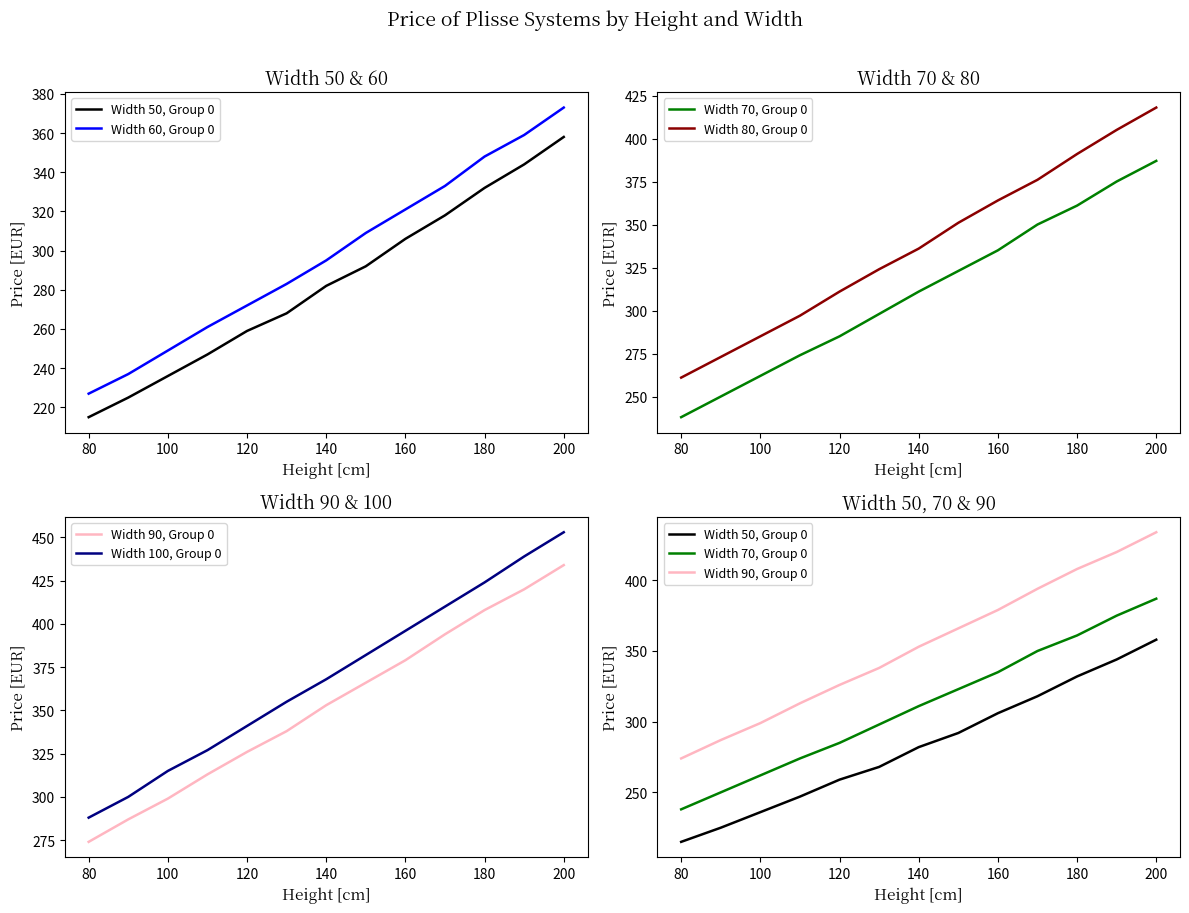

What is the smallest value displayed?

215